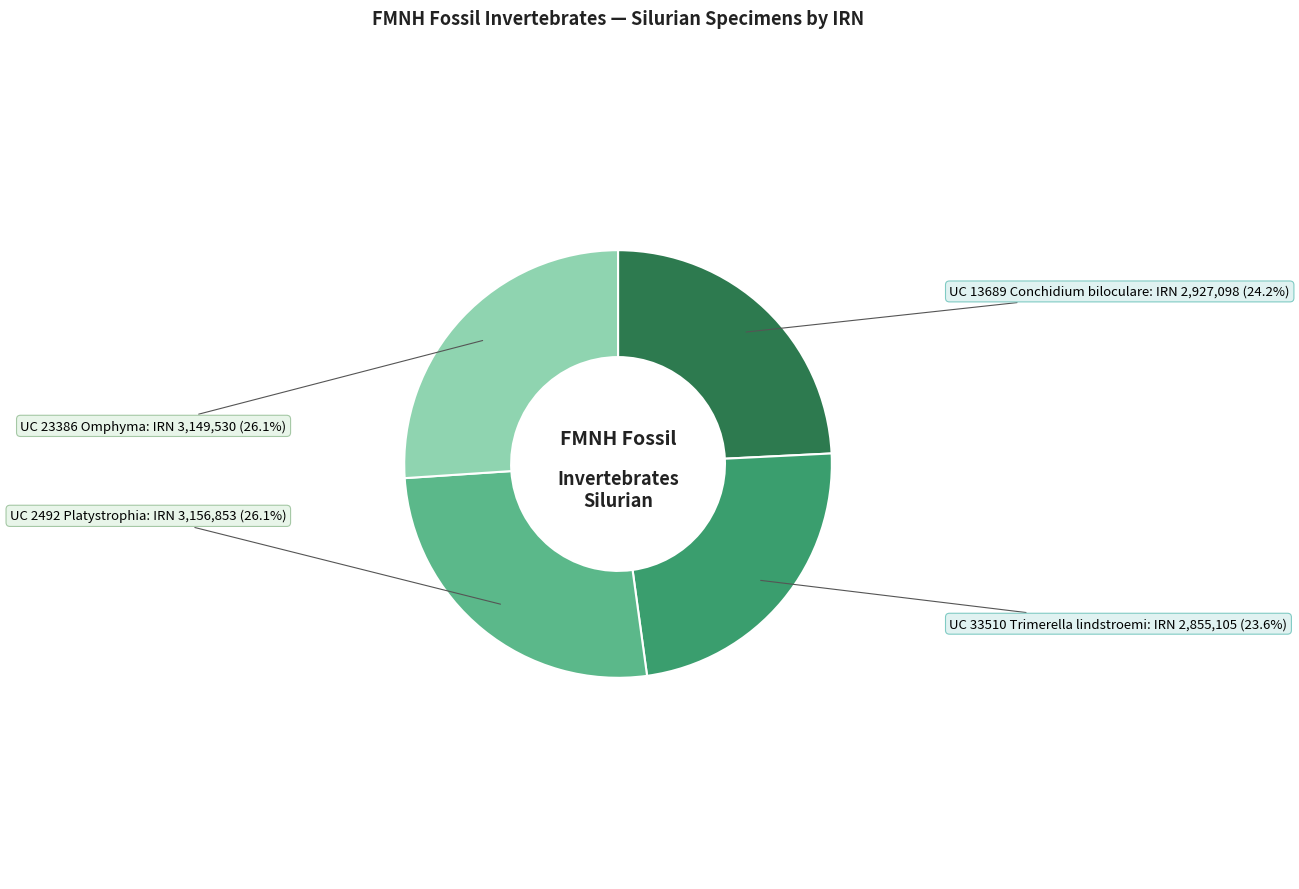

What is the smallest slice in the pie chart?

UC 33510 Trimerella lindstroemi